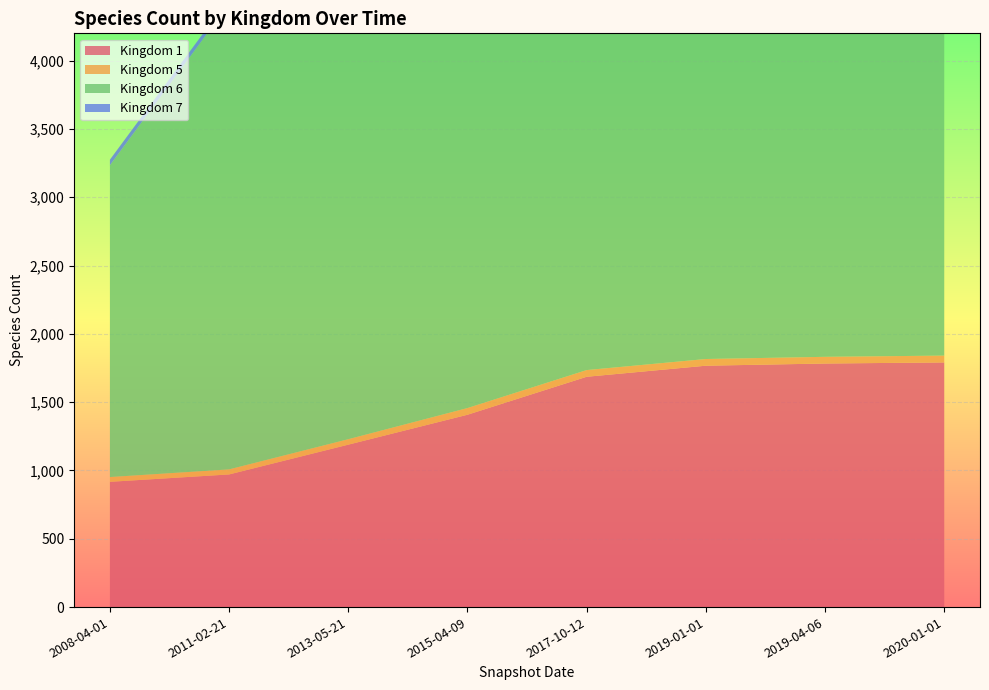

Reading right to left, transcribe all the data shown in this chart.

1: 2020-01-01=1791	2019-04-06=1783	2019-01-01=1767	2017-10-12=1686	2015-04-09=1408	2013-05-21=1189	2011-02-21=971	2008-04-01=917
5: 2020-01-01=50	2019-04-06=49	2019-01-01=49	2017-10-12=49	2015-04-09=49	2013-05-21=40	2011-02-21=37	2008-04-01=35
6: 2020-01-01=3968	2019-04-06=3887	2019-01-01=3883	2017-10-12=3883	2015-04-09=3389	2013-05-21=3589	2011-02-21=3408	2008-04-01=2282
7: 2020-01-01=40	2019-04-06=40	2019-01-01=40	2017-10-12=40	2015-04-09=40	2013-05-21=41	2011-02-21=41	2008-04-01=41